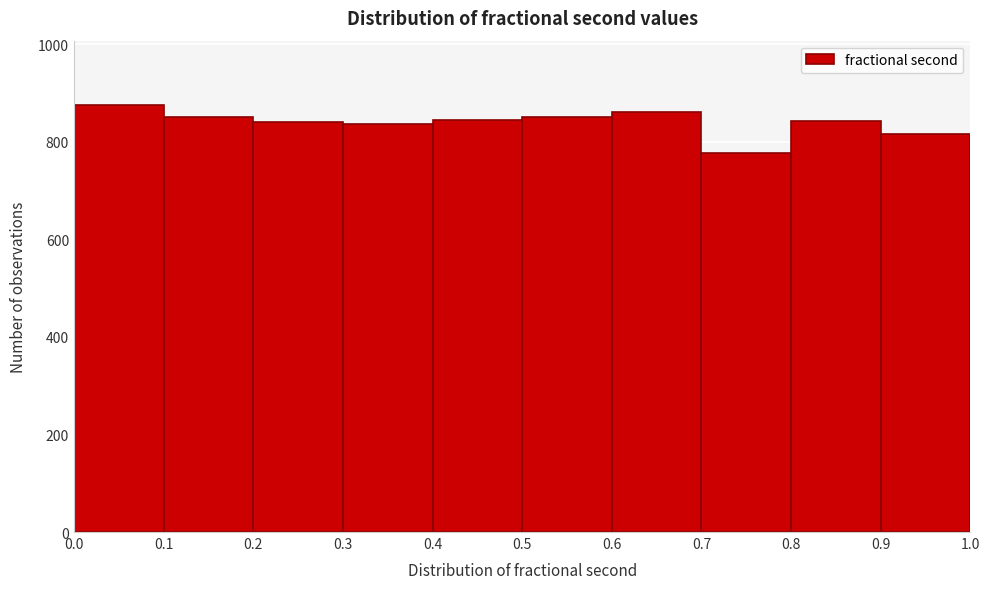

What is the height of the bar covering 0.9 to 1.0 on the x-axis? The values are not printed on the chart, so give them approximately, as read against the axis.

820